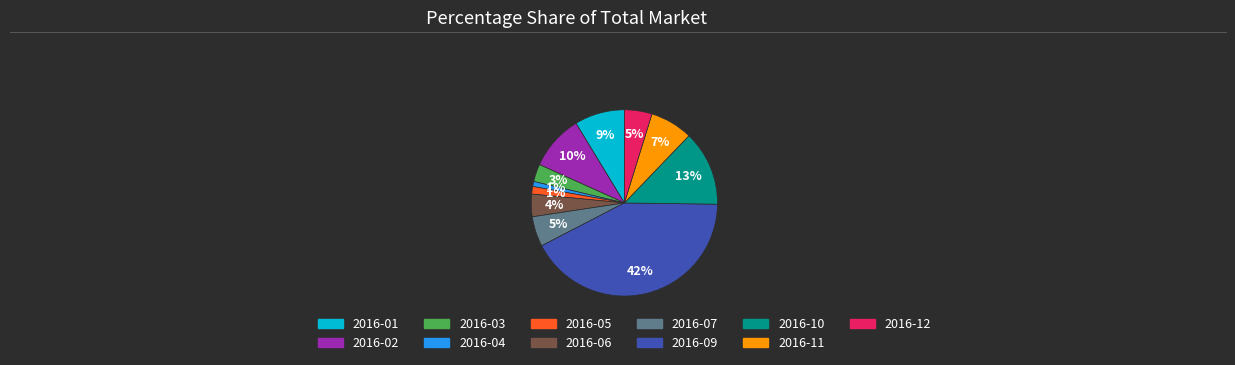

Is there a majority slice in this chart?

No